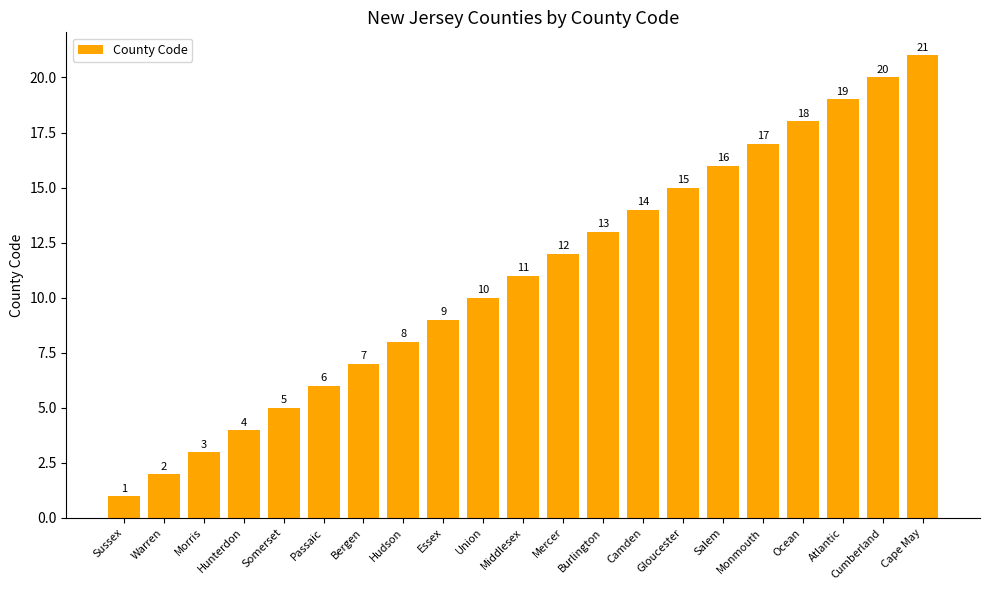

What is the maximum value shown in the chart?

21